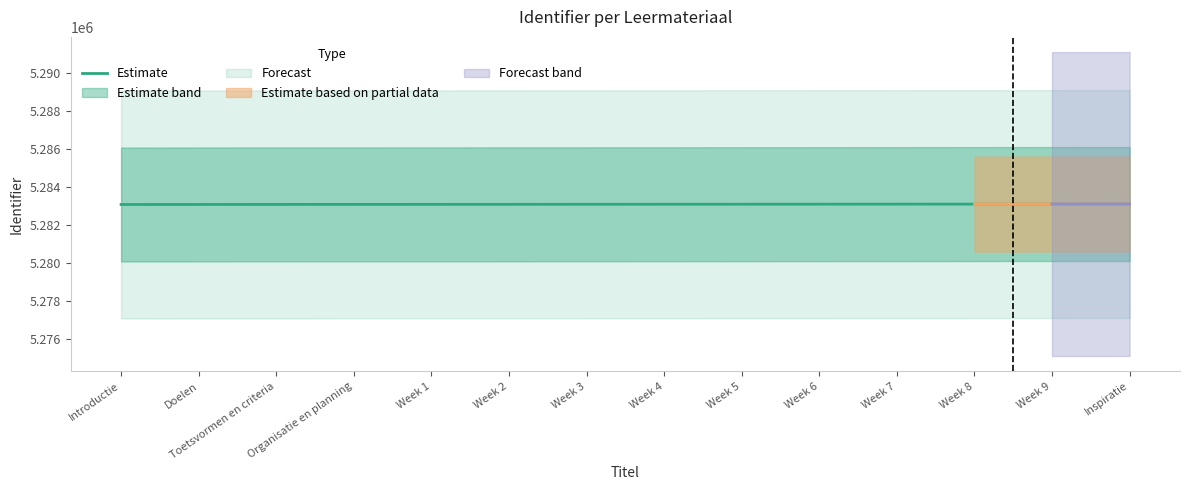

What is the difference between the maximum and minimum values?

25